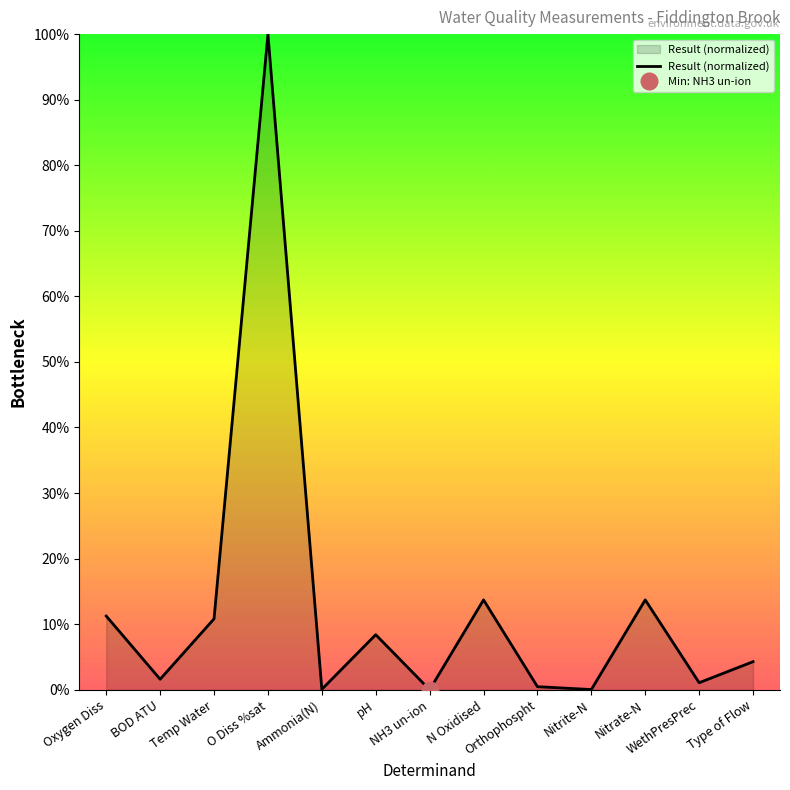

What is the sum of all values?

165.4